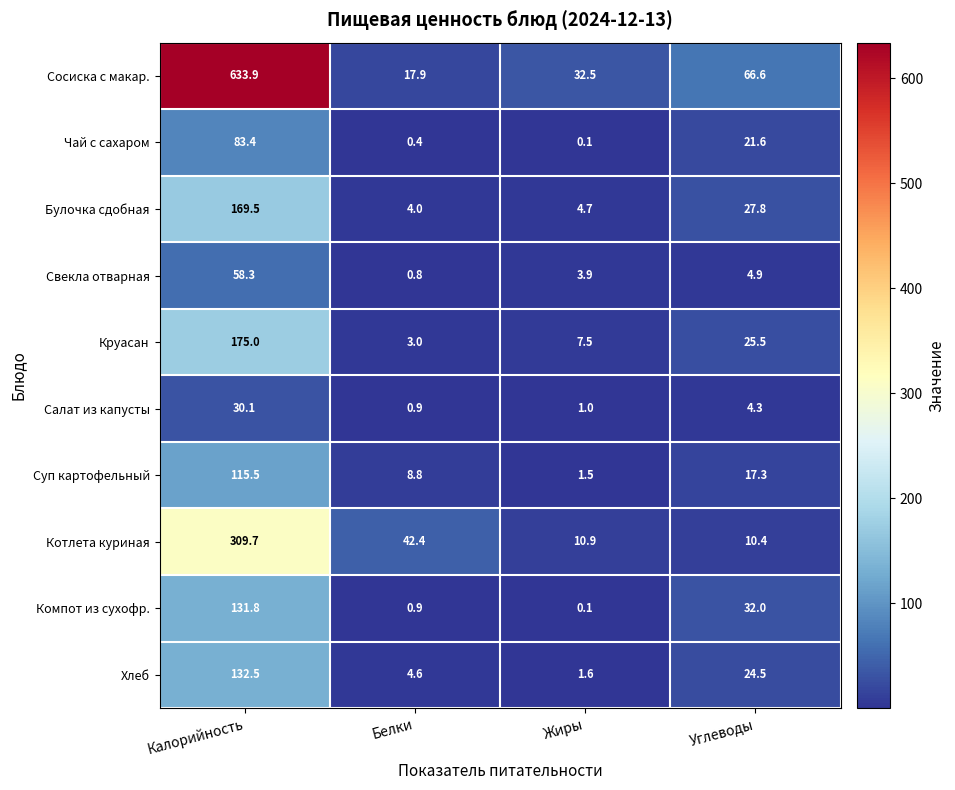

What is the spread (max minus min) of values at Калорийность?

603.8